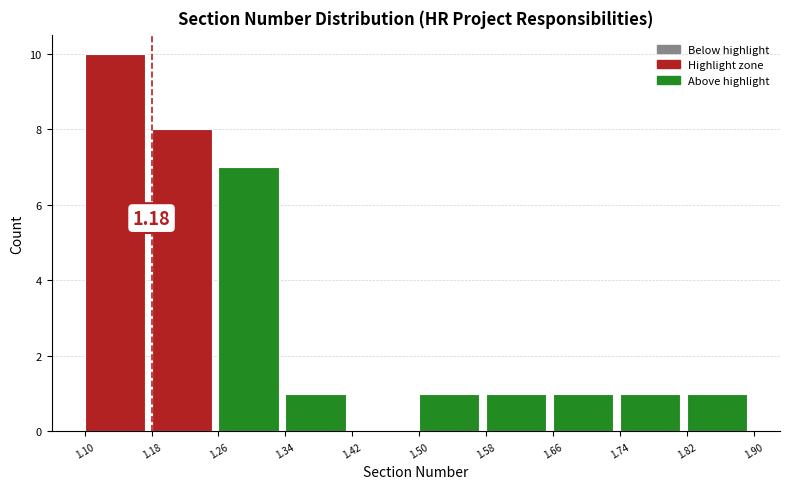

Over which range of the x-axis is the bar tallest?

1.10 to 1.18